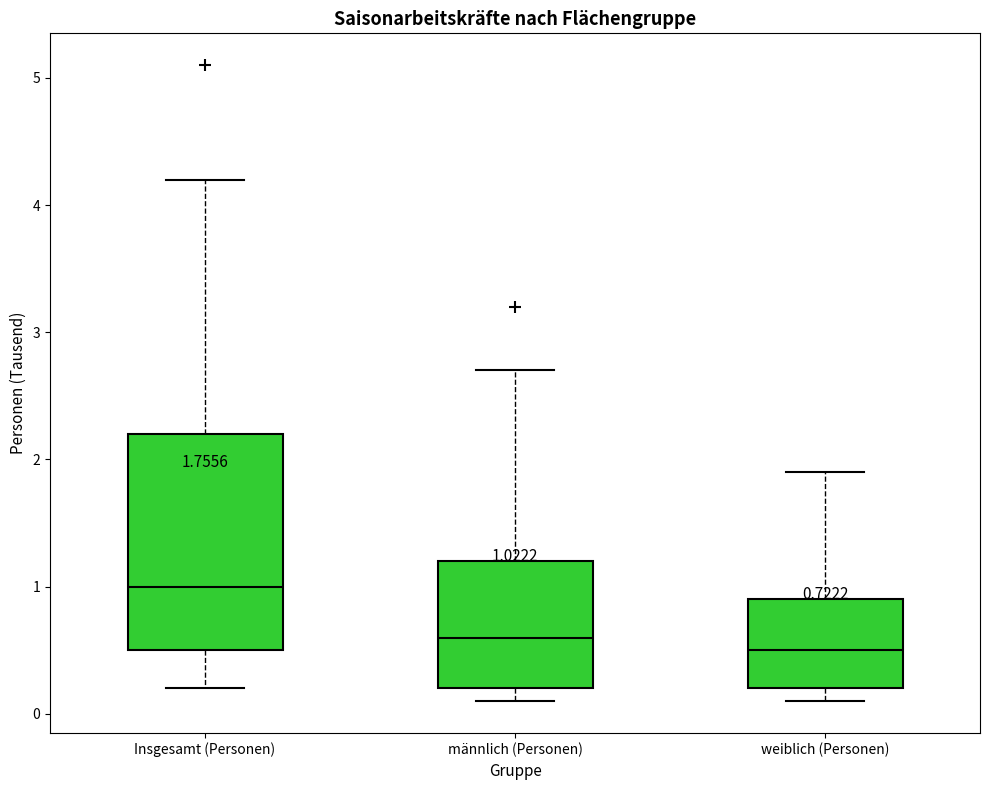

Which box is the tallest, from its lower edge to its upper edge?

Insgesamt (Personen)